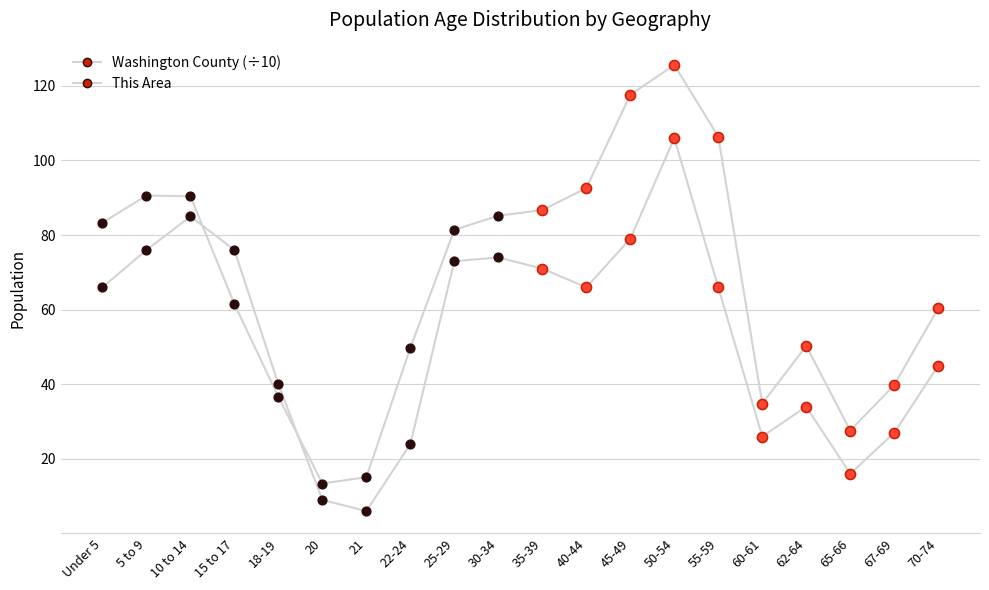

How many lines are shown in the chart?

2